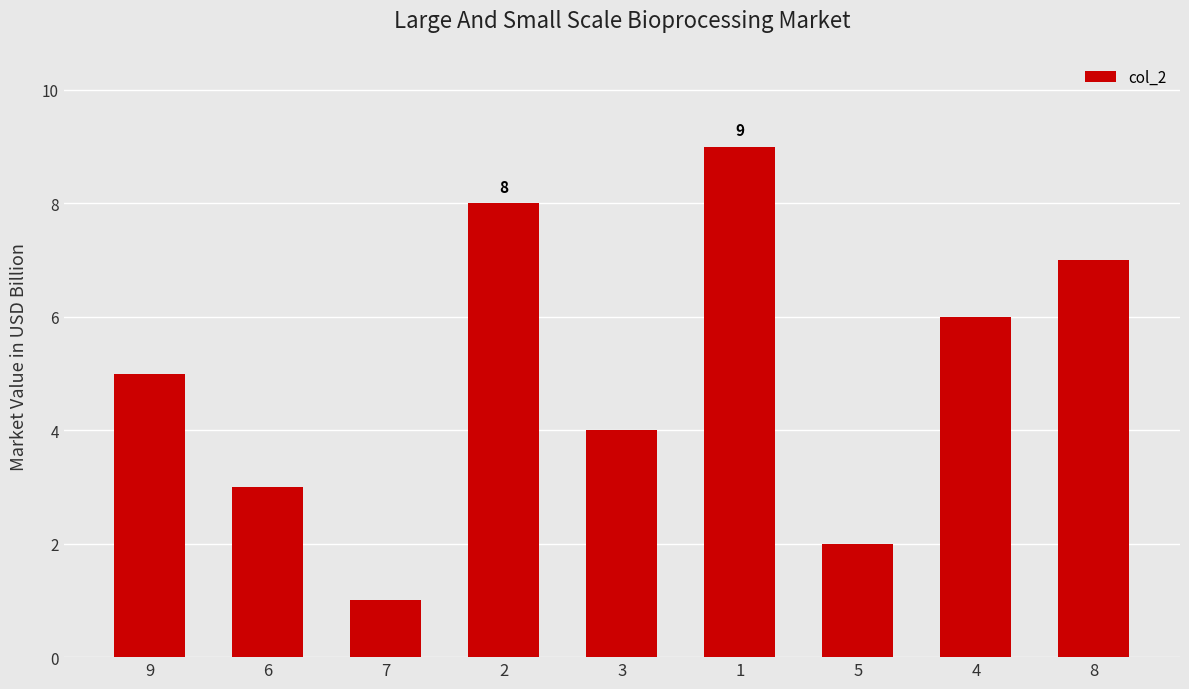

What is the sum of the values at 9 and 6?

8